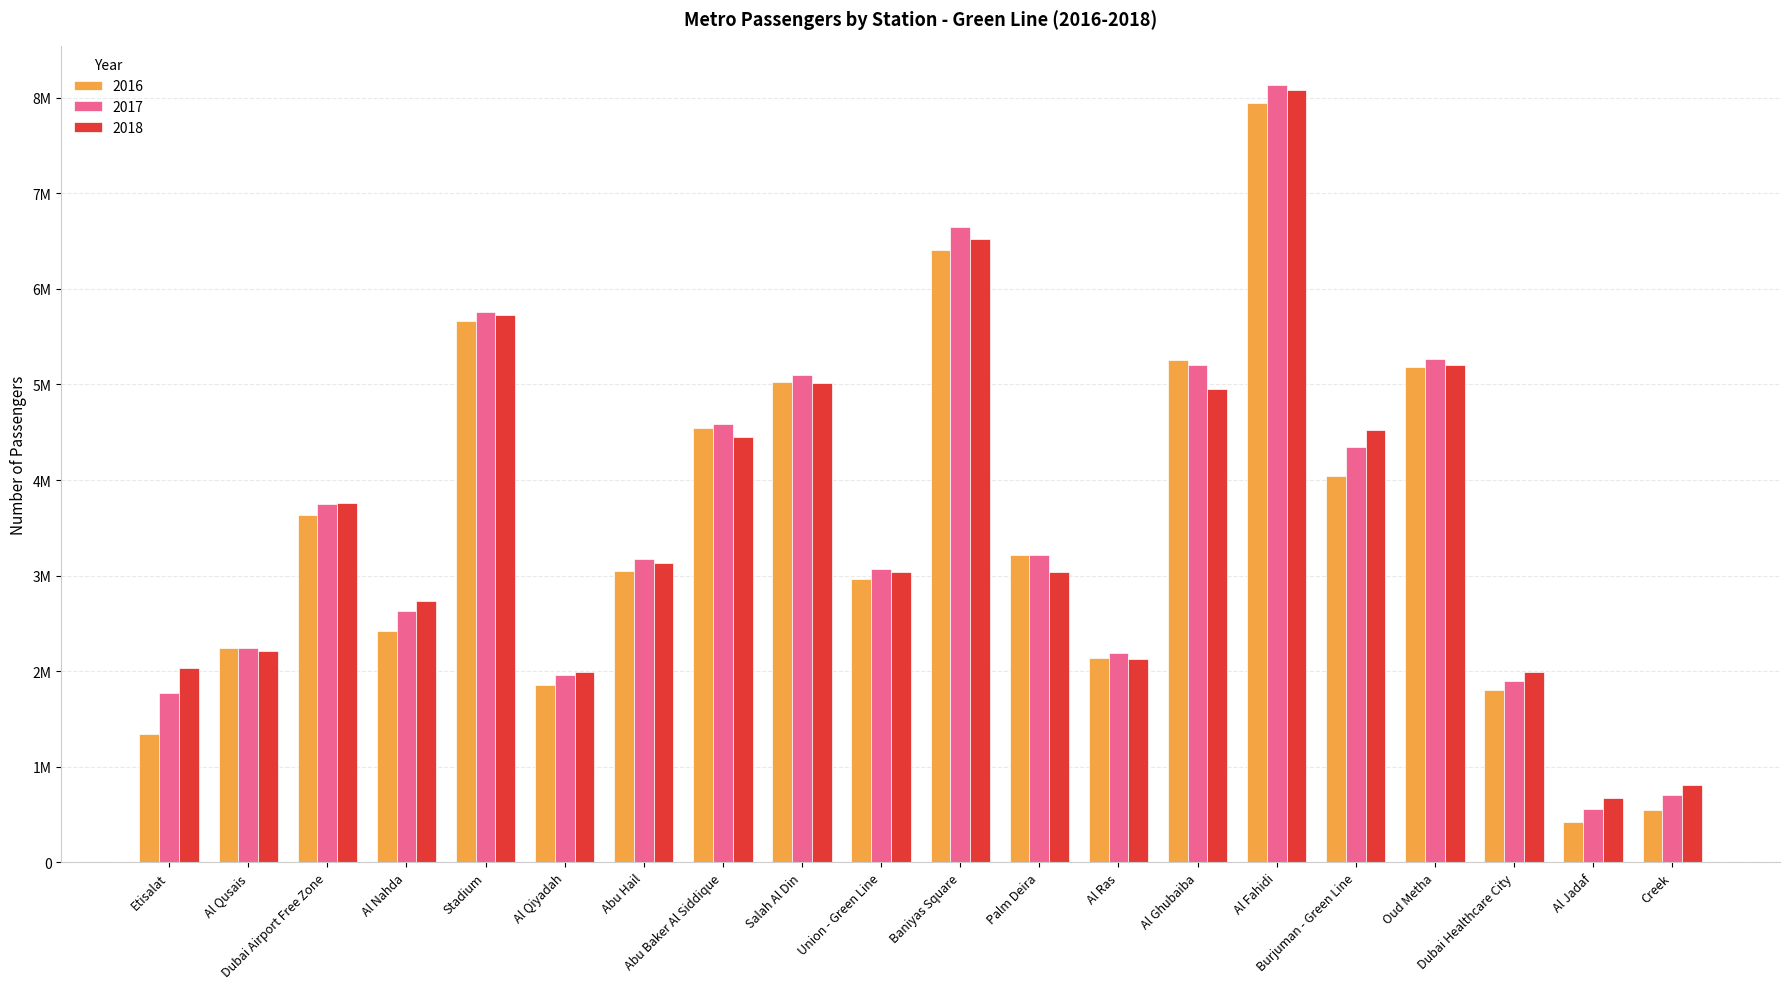

What is the smallest value displayed?

418678